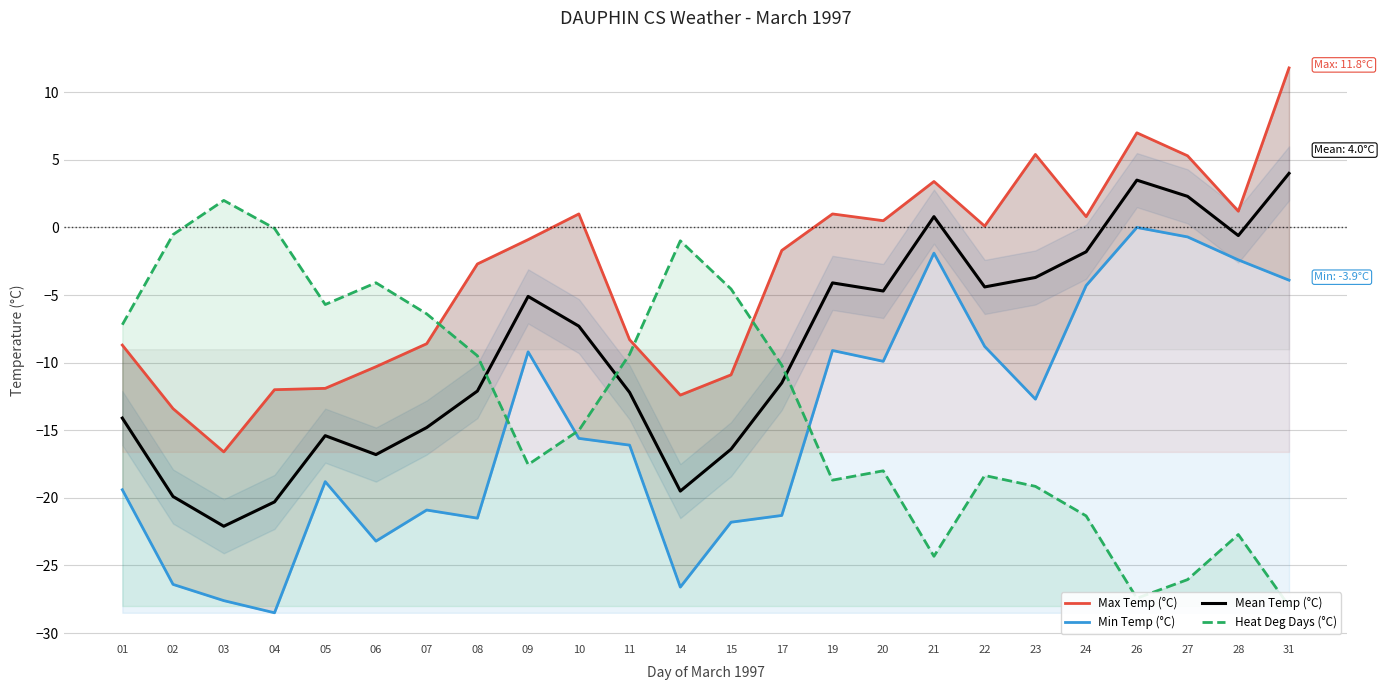

Reading left to right, extract all data points from this chart.

Max Temp (°C): 01=-8.7	02=-13.4	03=-16.6	04=-12.0	05=-11.9	06=-10.3	07=-8.6	08=-2.7	09=-0.9	10=1.0	11=-8.3	14=-12.4	15=-10.9	17=-1.7	19=1.0	20=0.5	21=3.4	22=0.1	23=5.4	24=0.8	26=7.0	27=5.3	28=1.2	31=11.8
Min Temp (°C): 01=-19.4	02=-26.4	03=-27.6	04=-28.5	05=-18.8	06=-23.2	07=-20.9	08=-21.5	09=-9.2	10=-15.6	11=-16.1	14=-26.6	15=-21.8	17=-21.3	19=-9.1	20=-9.9	21=-1.9	22=-8.8	23=-12.7	24=-4.3	26=0.0	27=-0.7	28=-2.4	31=-3.9
Mean Temp (°C): 01=-14.1	02=-19.9	03=-22.1	04=-20.3	05=-15.4	06=-16.8	07=-14.8	08=-12.1	09=-5.1	10=-7.3	11=-12.2	14=-19.5	15=-16.4	17=-11.5	19=-4.1	20=-4.7	21=0.8	22=-4.4	23=-3.7	24=-1.8	26=3.5	27=2.3	28=-0.6	31=4.0
Heat Deg Days (°C): 01=-7.2	02=-0.5	03=2.0	04=-0.1	05=-5.7	06=-4.1	07=-6.4	08=-9.5	09=-17.5	10=-15.0	11=-9.4	14=-1.0	15=-4.6	17=-10.2	19=-18.7	20=-18.0	21=-24.3	22=-18.3	23=-19.1	24=-21.3	26=-27.4	27=-26.0	28=-22.7	31=-28.0